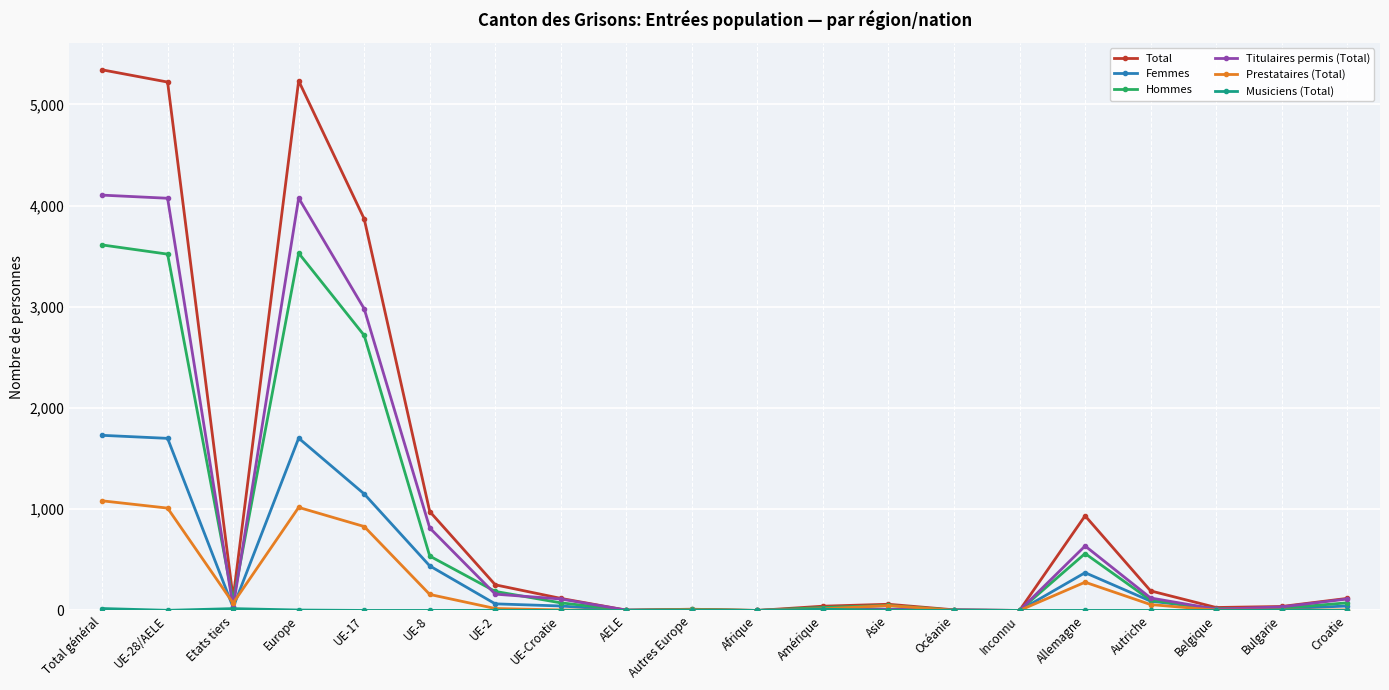

Which series has the widest spread of values?

Total